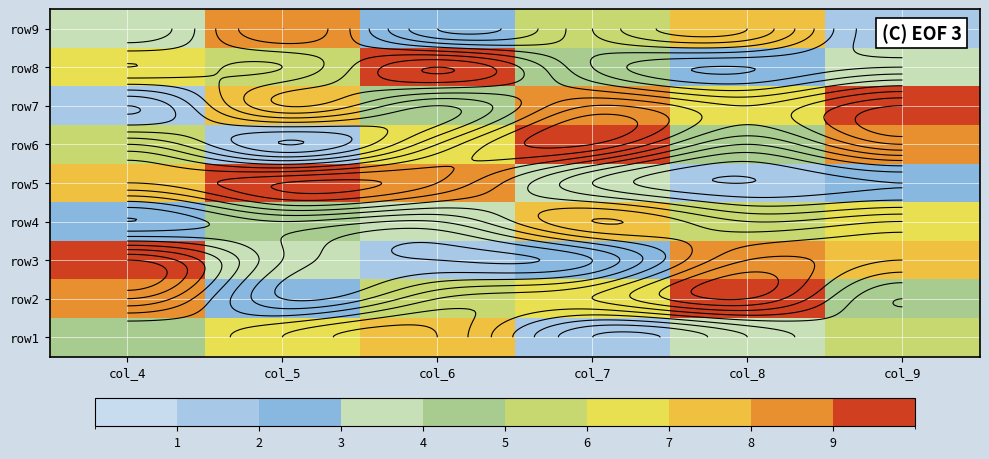

What is the spread (max minus min) of values at col_7?

8